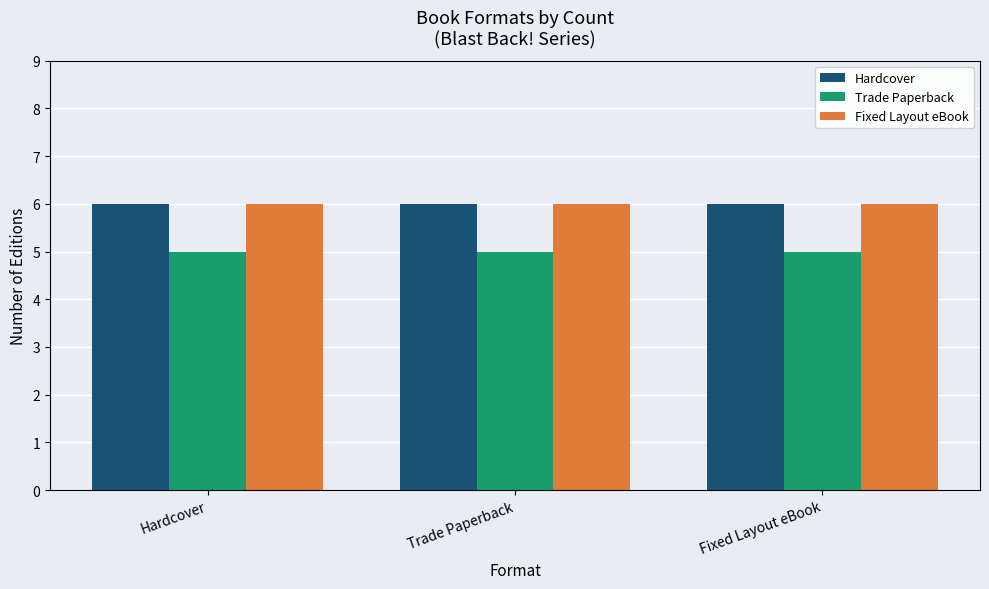

What is the total value across all series at Trade Paperback?

17